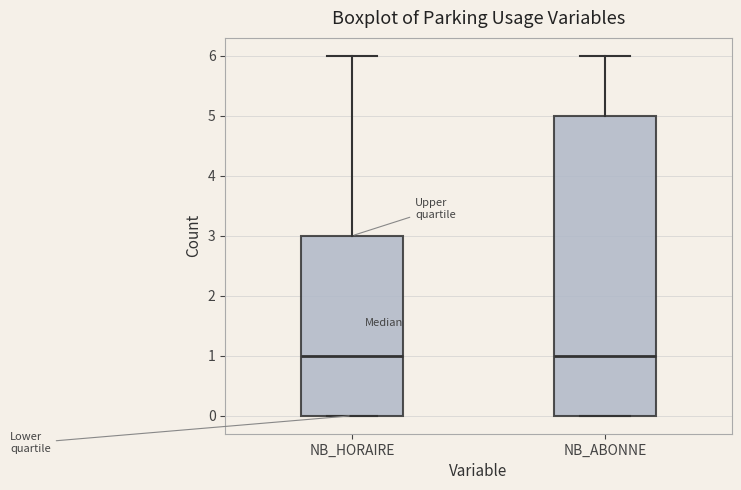

Reading left to right, read every box against the y-axis: the position of its median line, the range the box covers, and the ends of its whiskers. The values are not printed on the chart, so give them approximately, as read against the axis.

NB_HORAIRE: median 1, box 0 to 3, whiskers 0 to 6
NB_ABONNE: median 1, box 0 to 5, whiskers 0 to 6